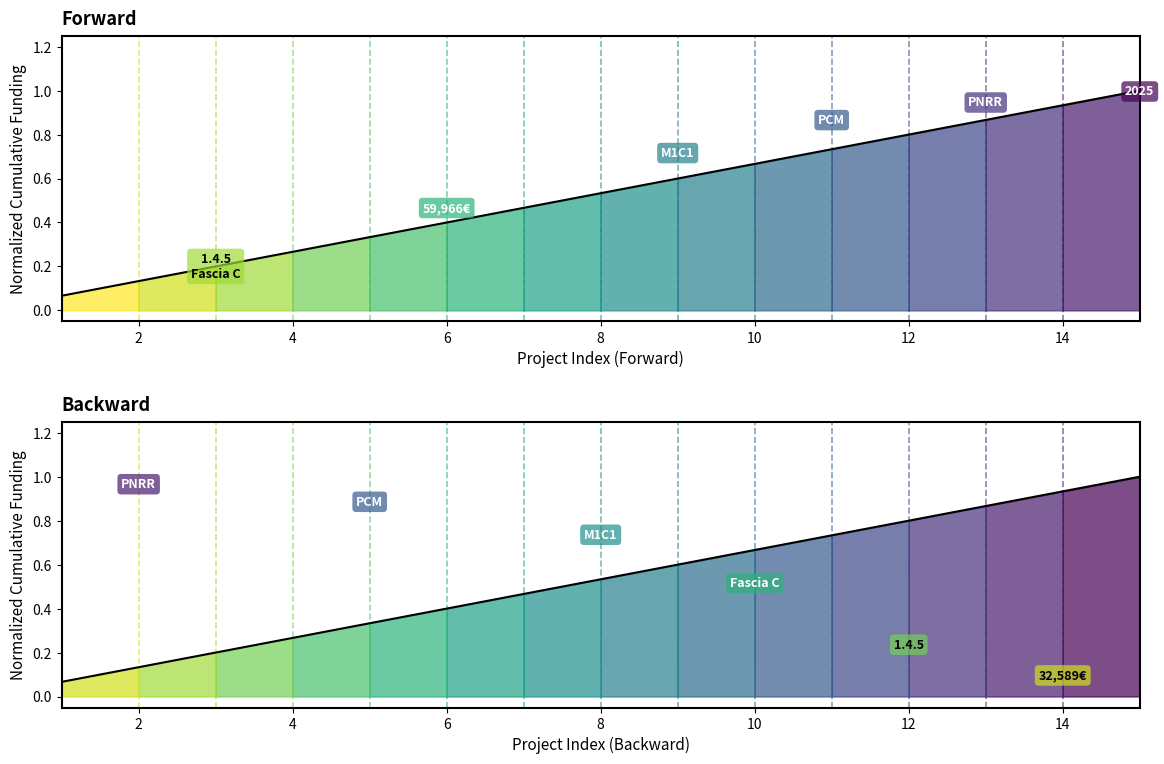

What is the difference between the maximum and minimum values in the Cumulative (Forward) series?

0.9